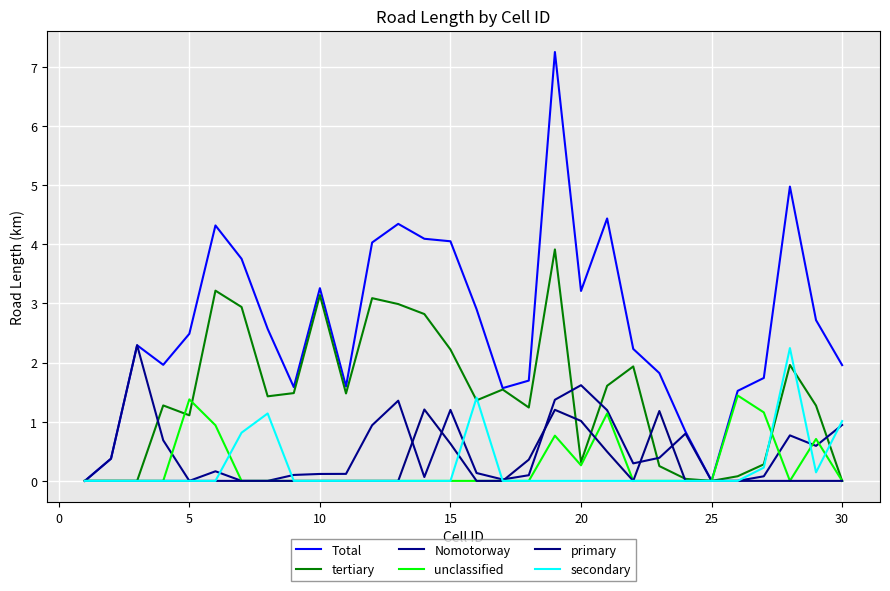

Does the chart display data point markers on the line(s)?

No